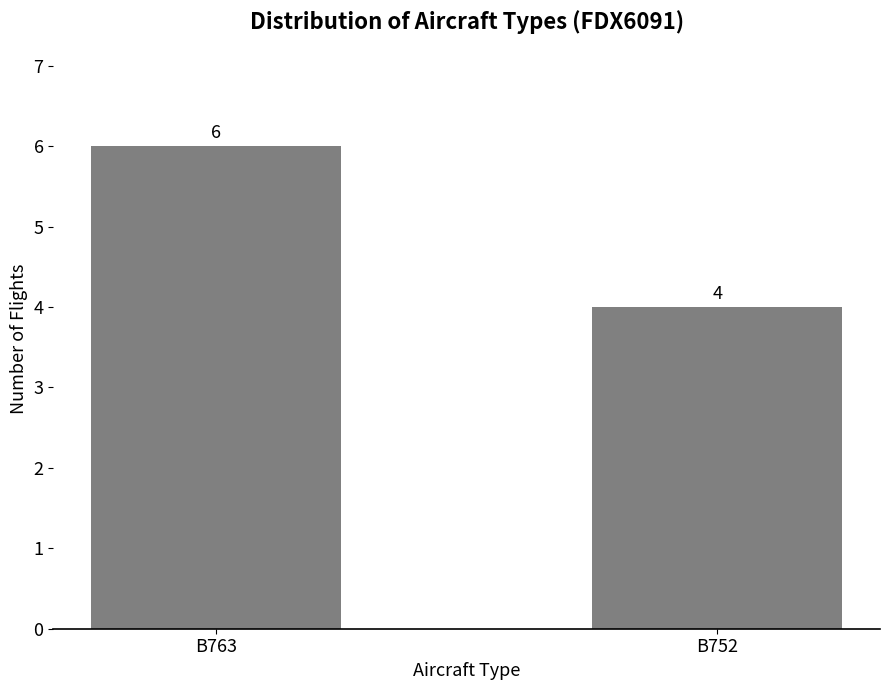

The chart shows a value of 7 at B752. True or false?

False